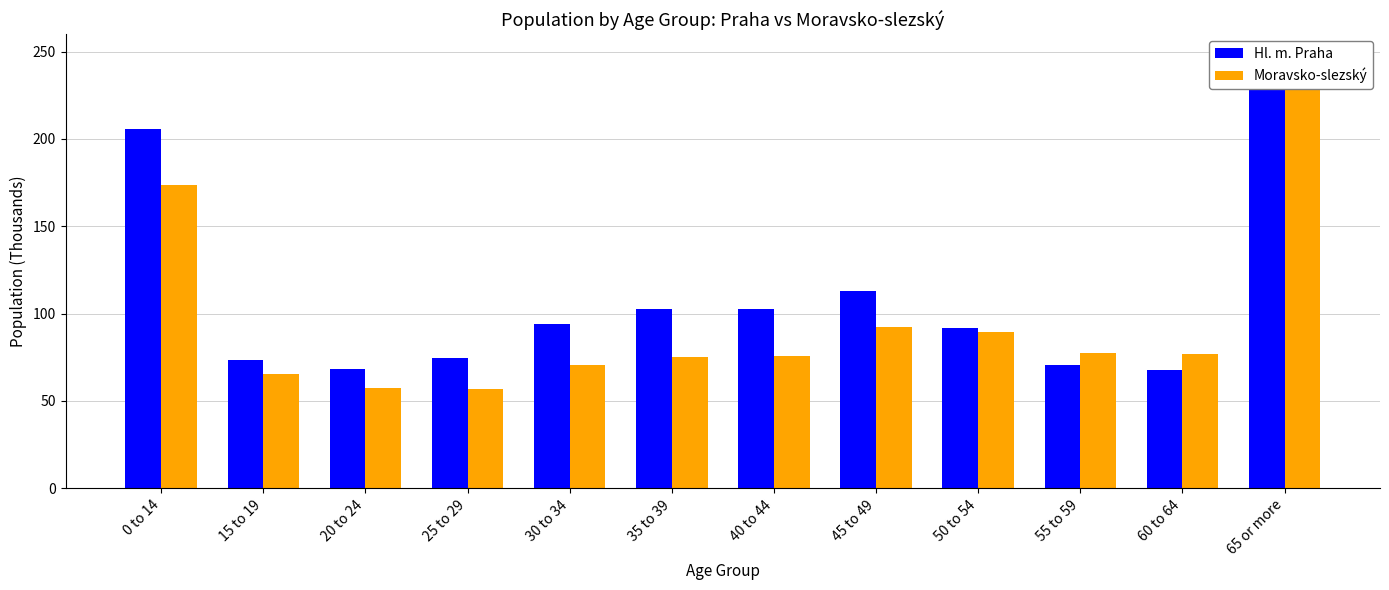

How many categories are shown in the chart?

12